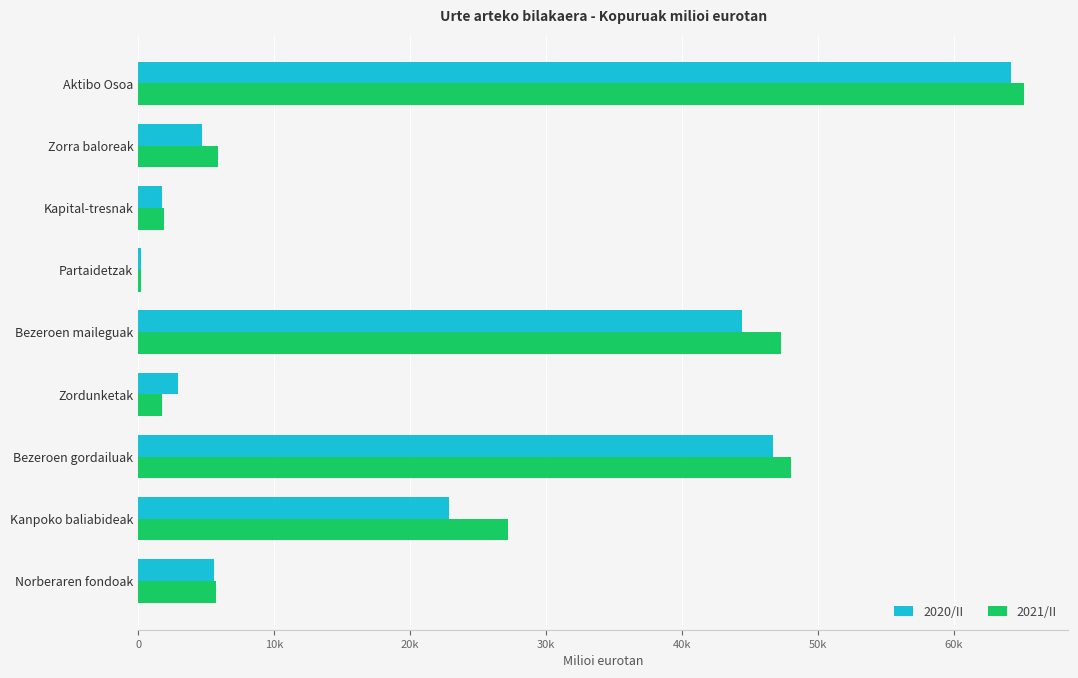

What are all the series names shown in the legend?

2020/II, 2021/II